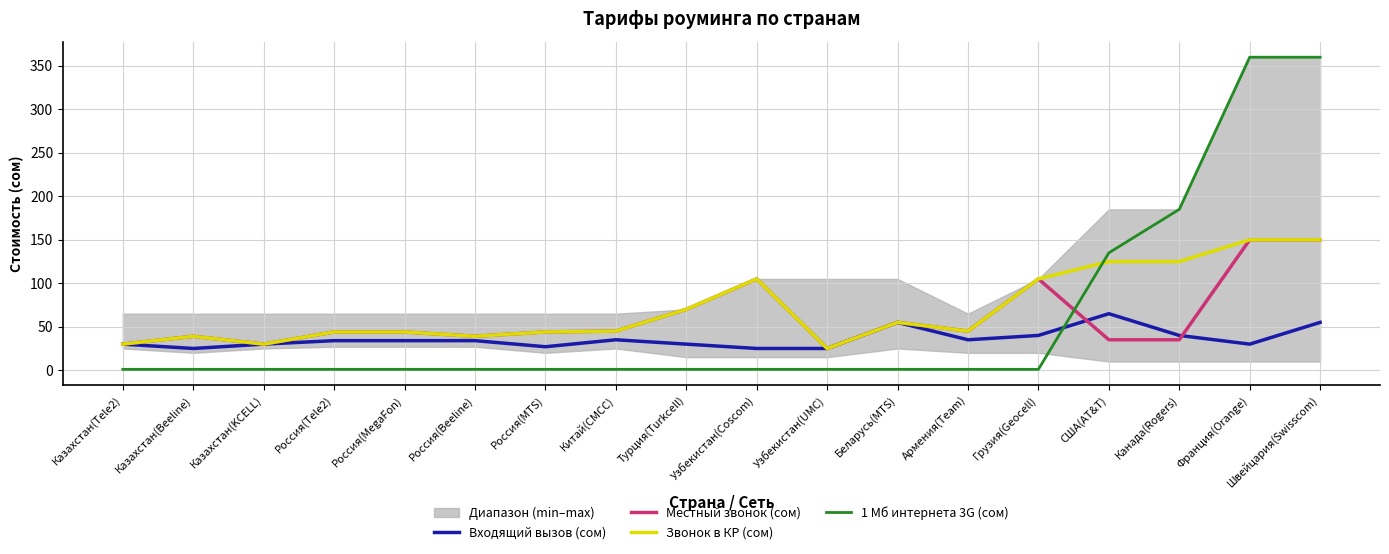

How many interior local peaks does the Звонок в КР (сом) series have?

3